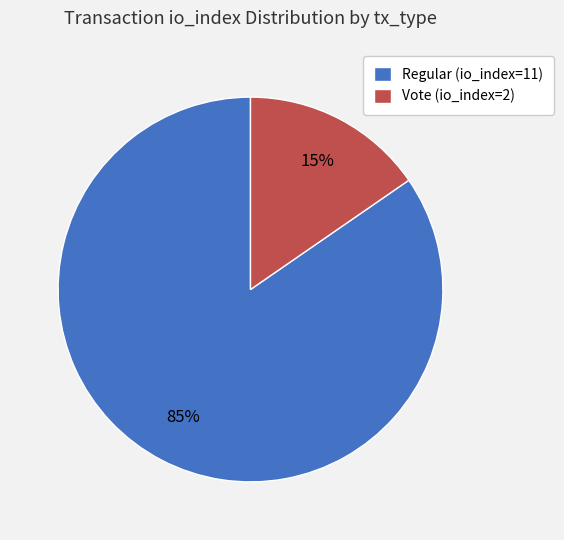

To the nearest percent, what is the combined percentage of Regular (io_index=11) and Vote (io_index=2)?

100%